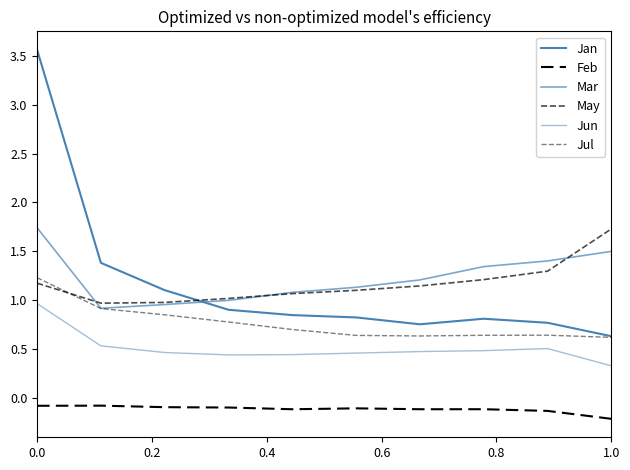

Does the chart display data point markers on the line(s)?

No